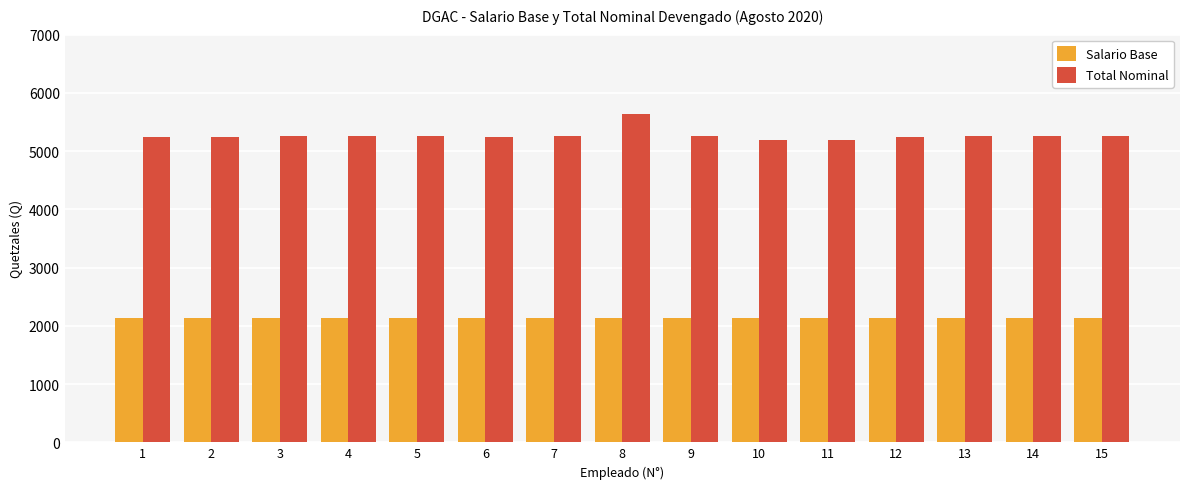

Rank the series at 6 from lowest to highest value.

Salario Base, Total Nominal